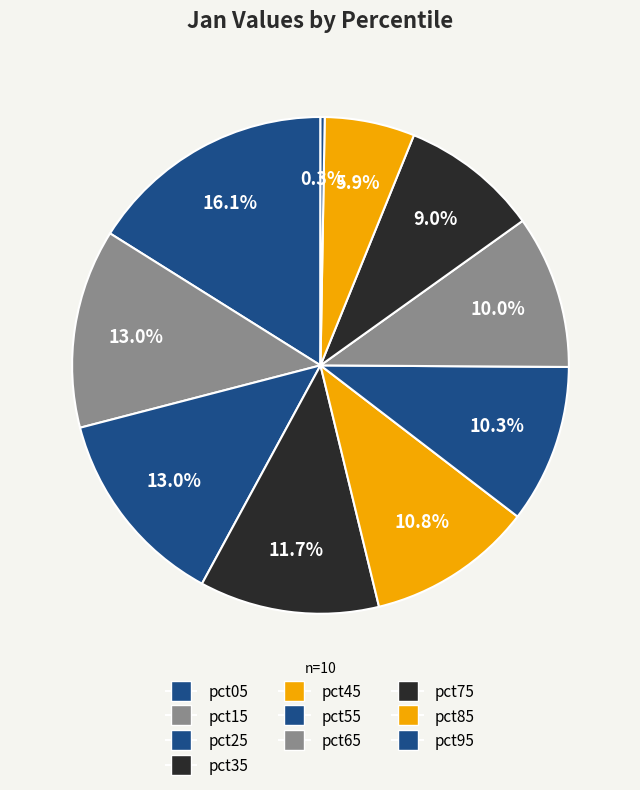

To the nearest percent, what is the difference between the largest and smallest slice percentages?

16%